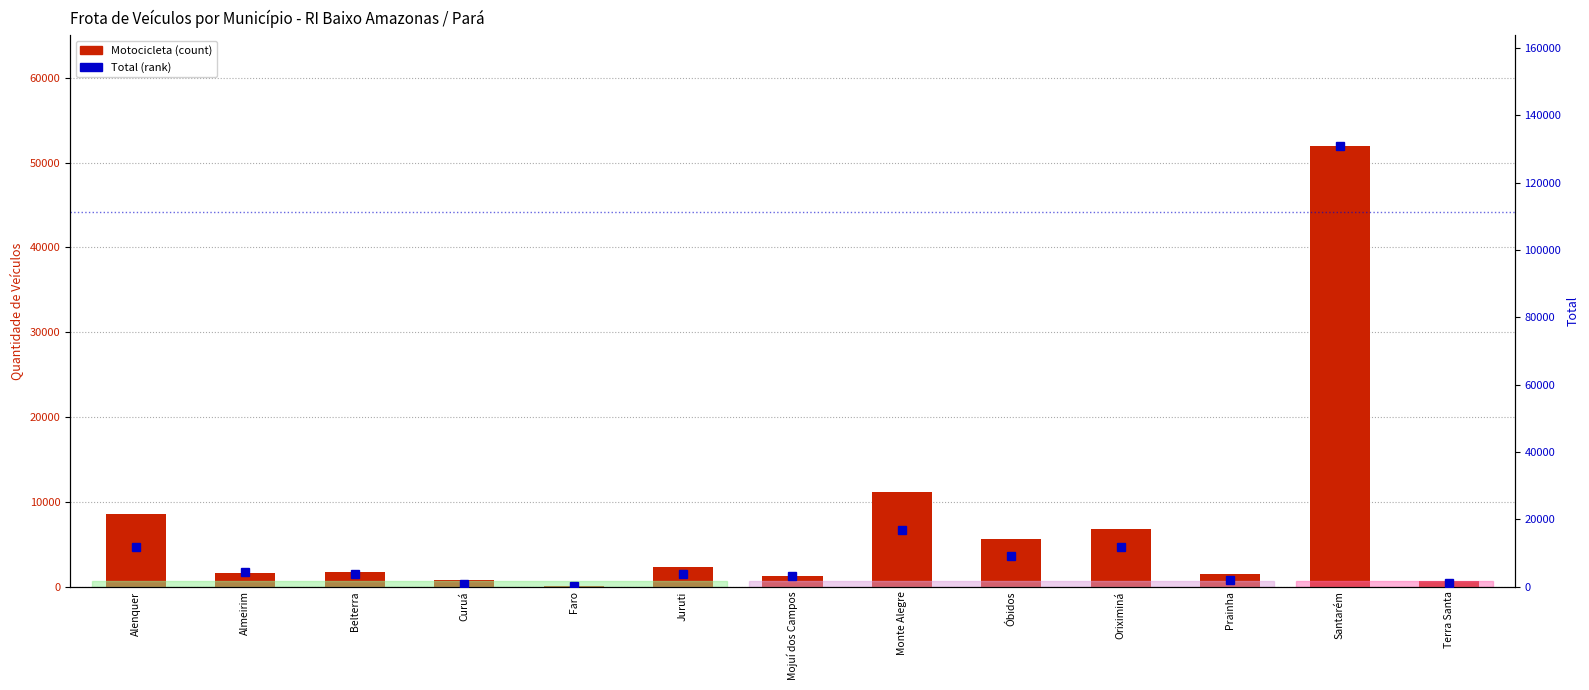

Is it true that Motocicleta equals 1648 at Almeirim?

True